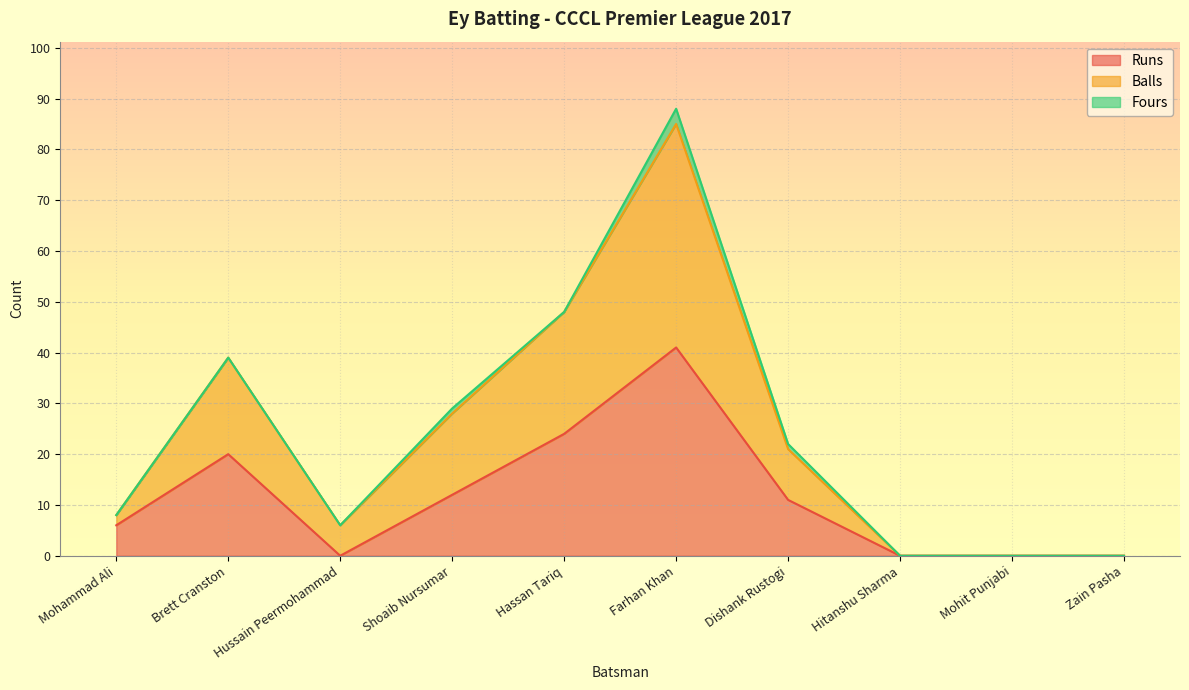

Is it true that Runs equals 3 at Mohammad Ali?

False